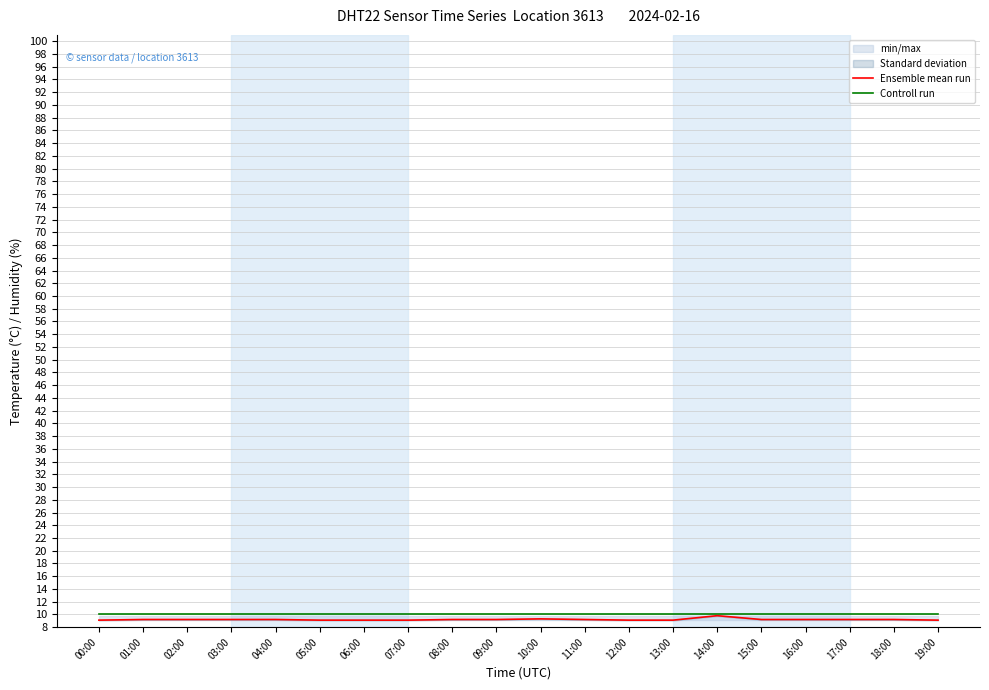

True or false: Controll run has a value of 10.0 at 19:00.

True